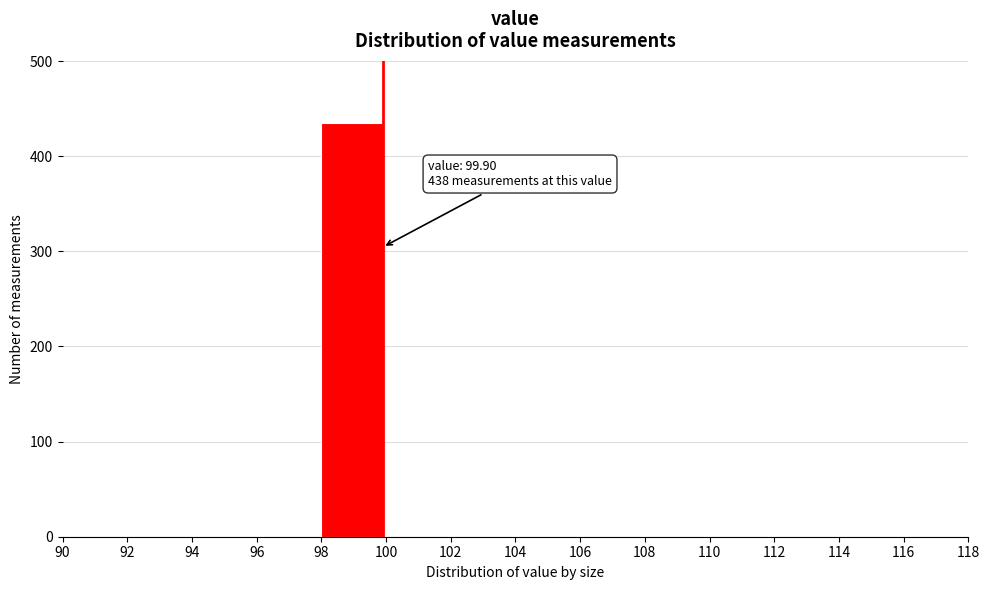

Which range on the x-axis has the tallest bar?

98 to 100